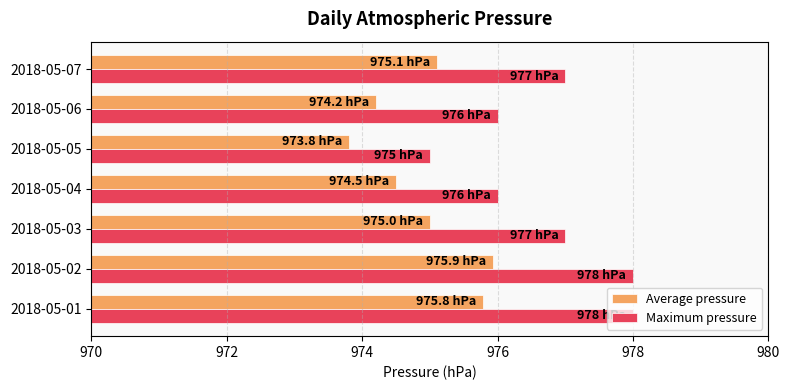

Which series has the largest total across all categories?

Maximum pressure